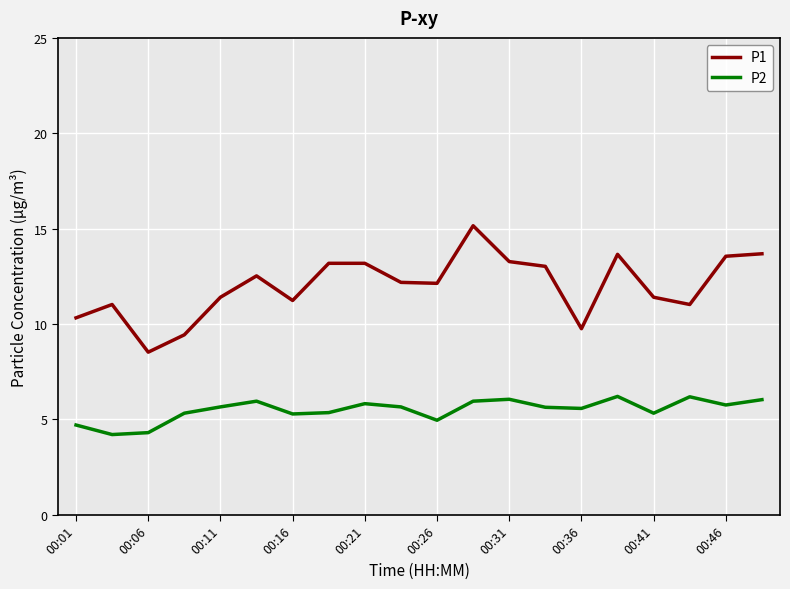

What is the minimum value for P2?

4.2